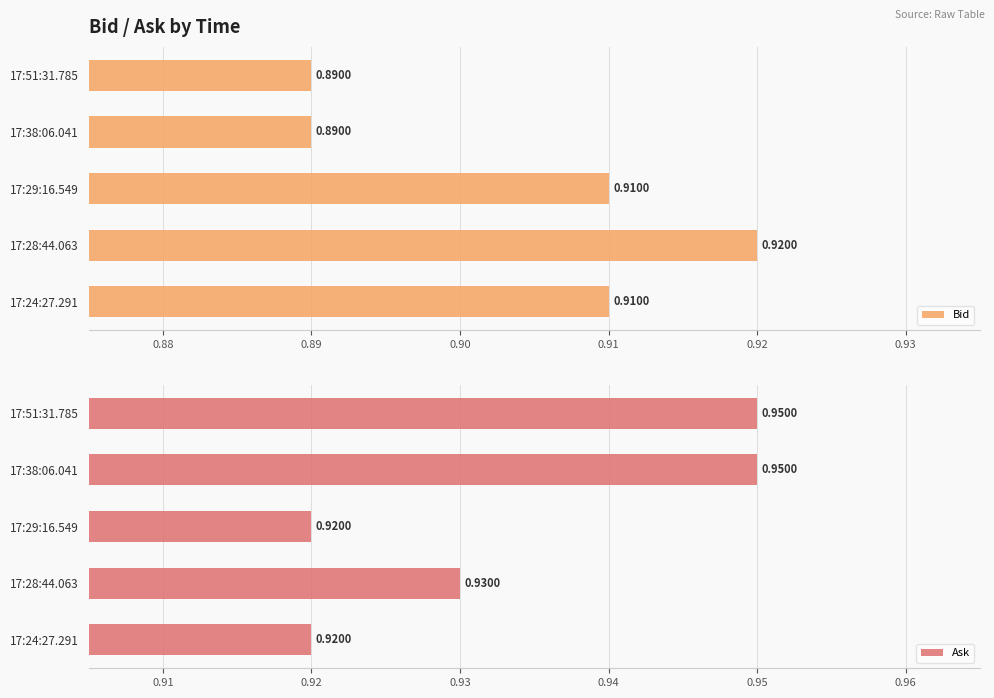

List the series in order of their overall mean, lowest first.

Bid, Ask